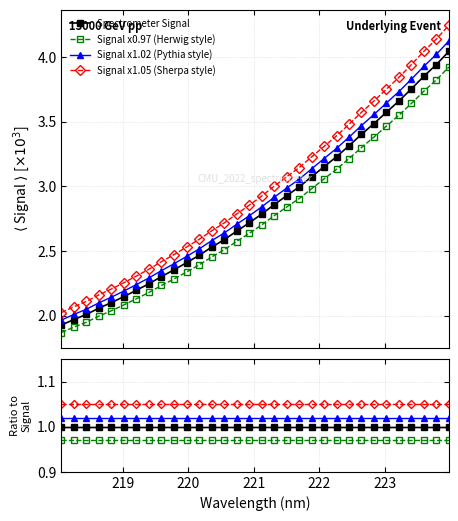

What position from the right is 221.4993?

14